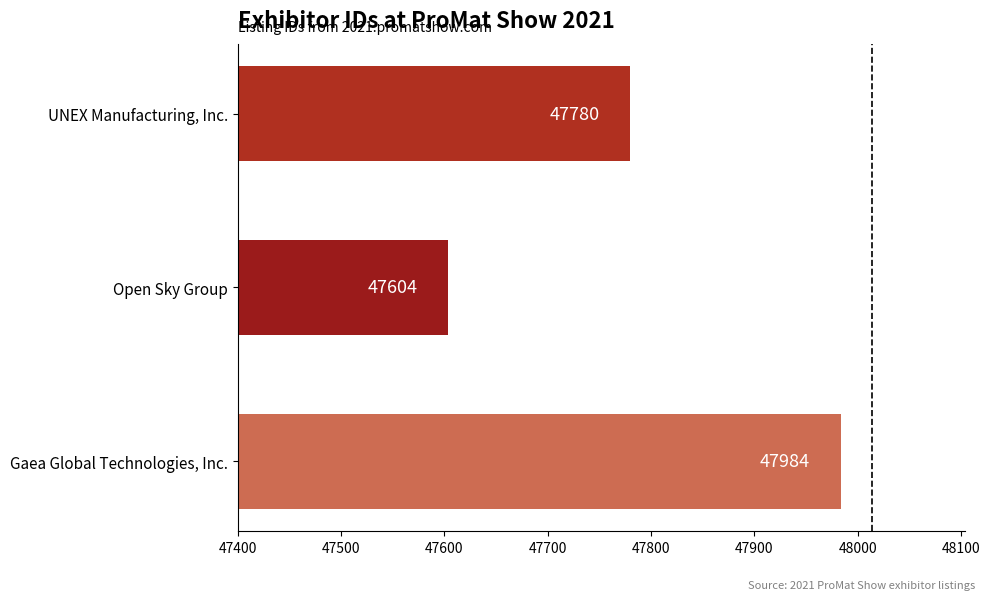

Count the values in the range 47604 to 47984.

3